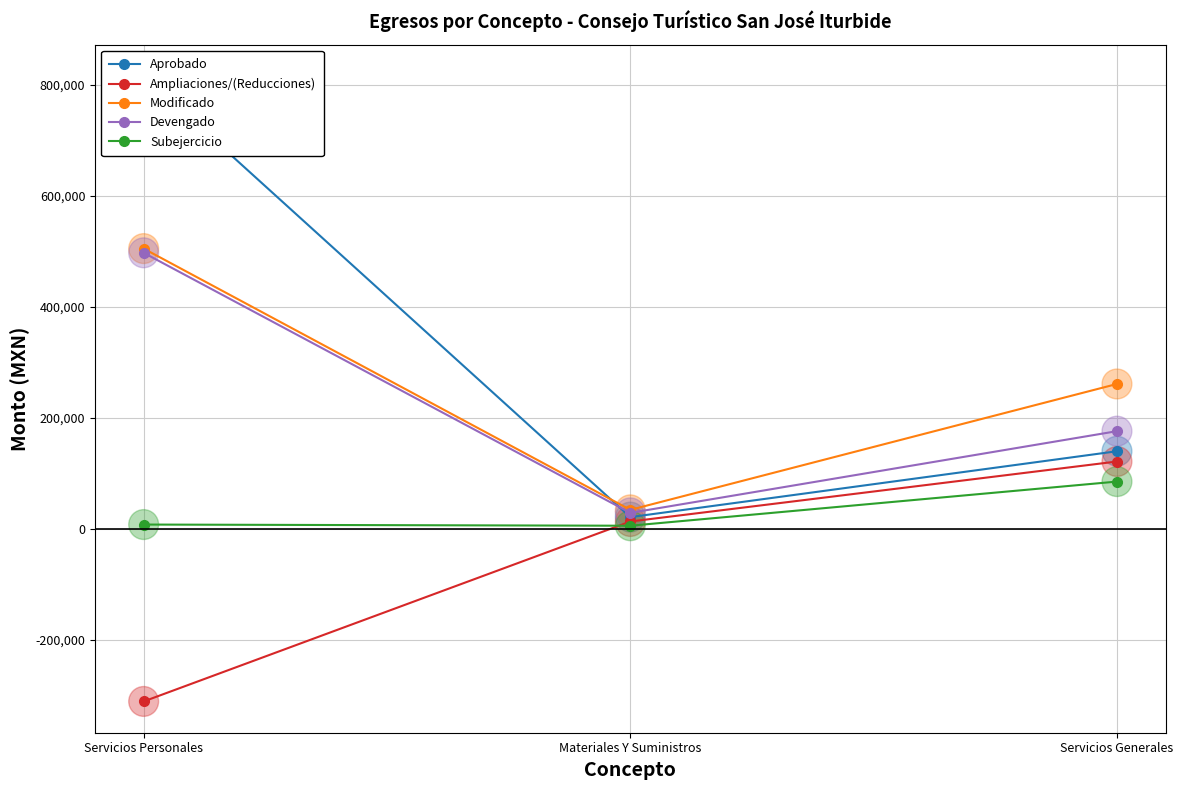

What are all the series names shown in the legend?

Aprobado, Ampliaciones/(Reducciones), Modificado, Devengado, Subejercicio